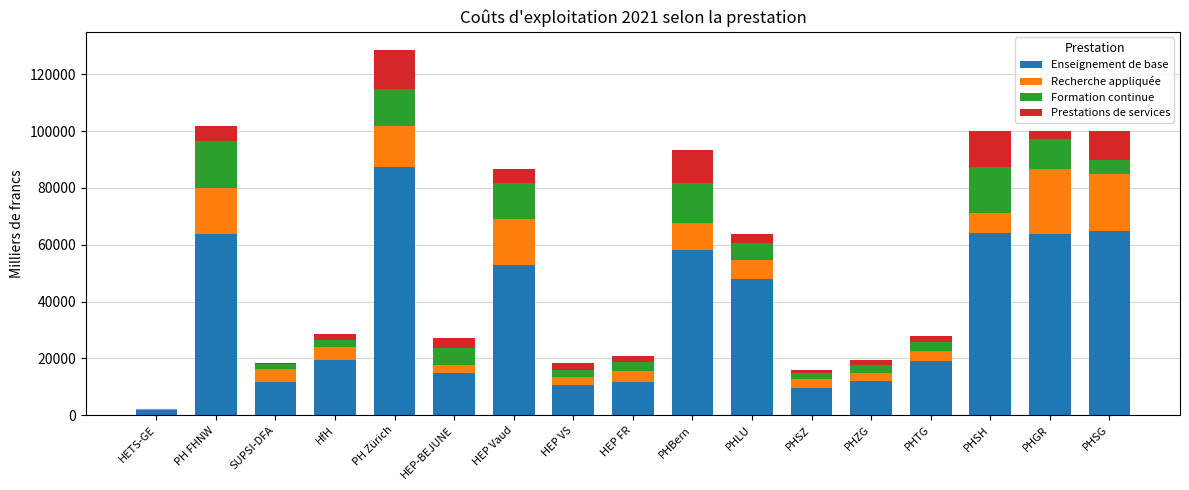

Is it true that Enseignement de base equals 87374.6 at PH Zürich?

True